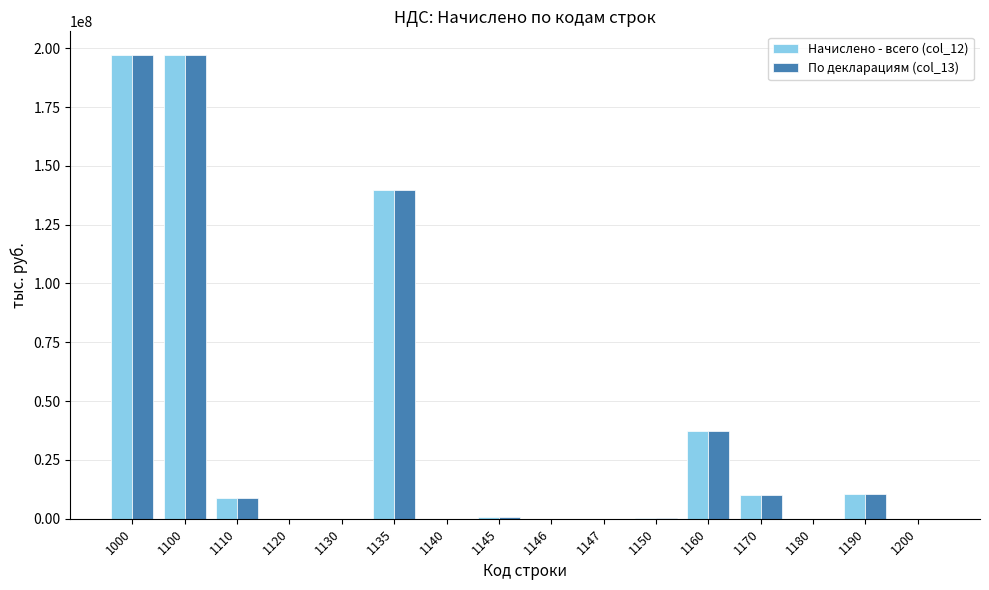

How many categories are shown in the chart?

16